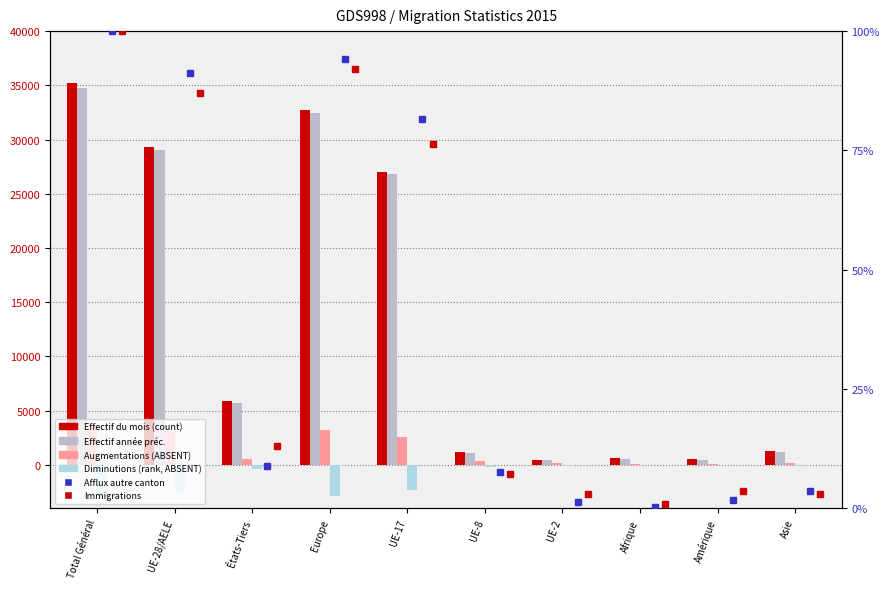

Is the value of Immigrations at Amérique greater than the value of Total diminutions at Asie?

Yes